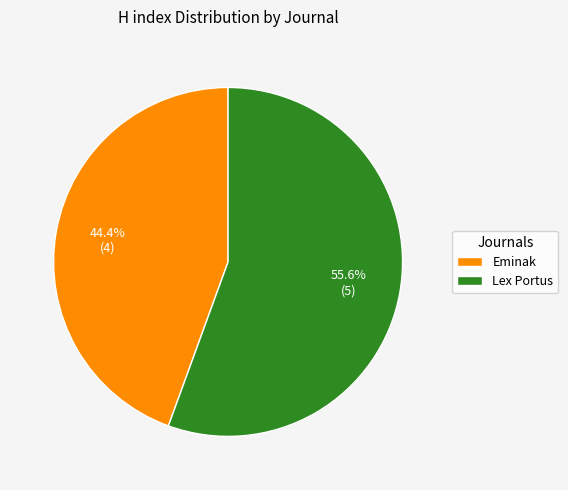

How many segments does this pie chart have?

2